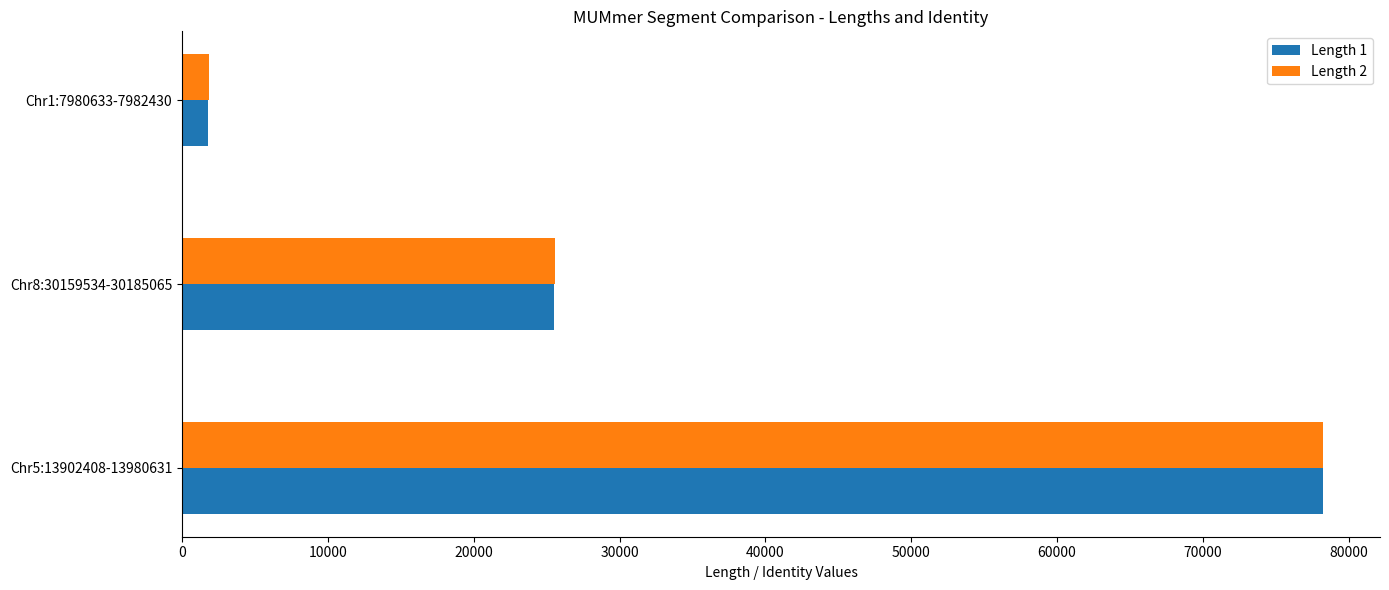

What is the total value across all series at Chr8:30159534-30185065?

51079